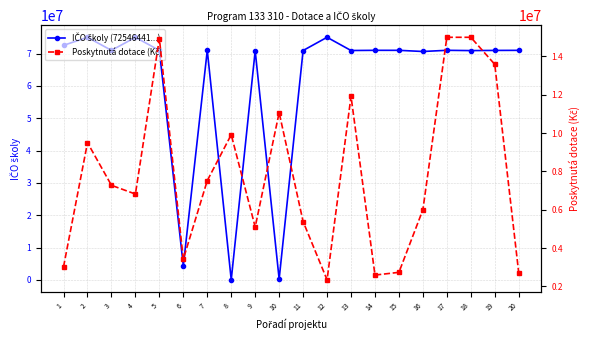

Which category has the highest value in the Poskytnutá dotace (Kč) series?

17